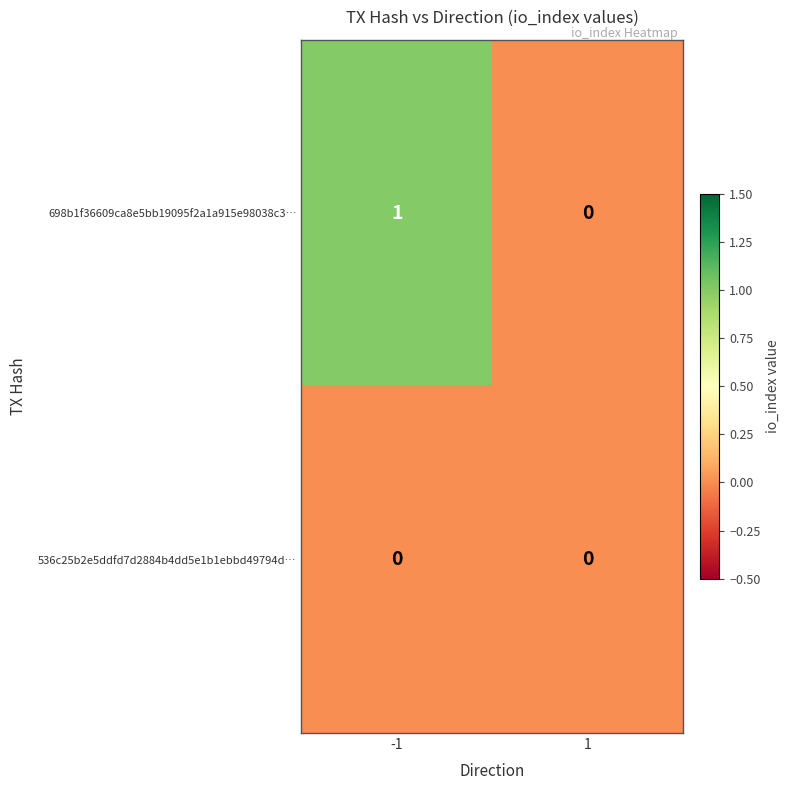

Is it true that 698b1f36609ca8e5bb19095f2a1a915e98038c3… equals 1 at -1?

True